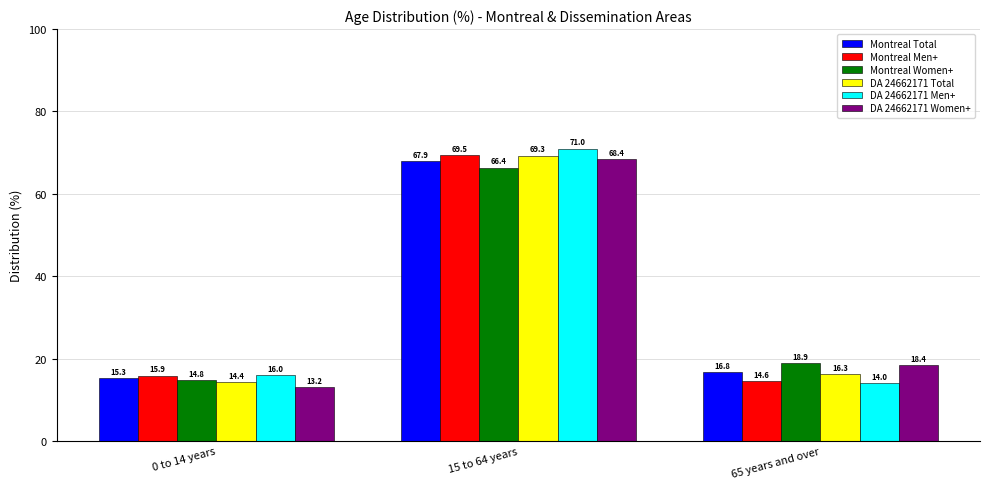

How many data points does each series have?

3